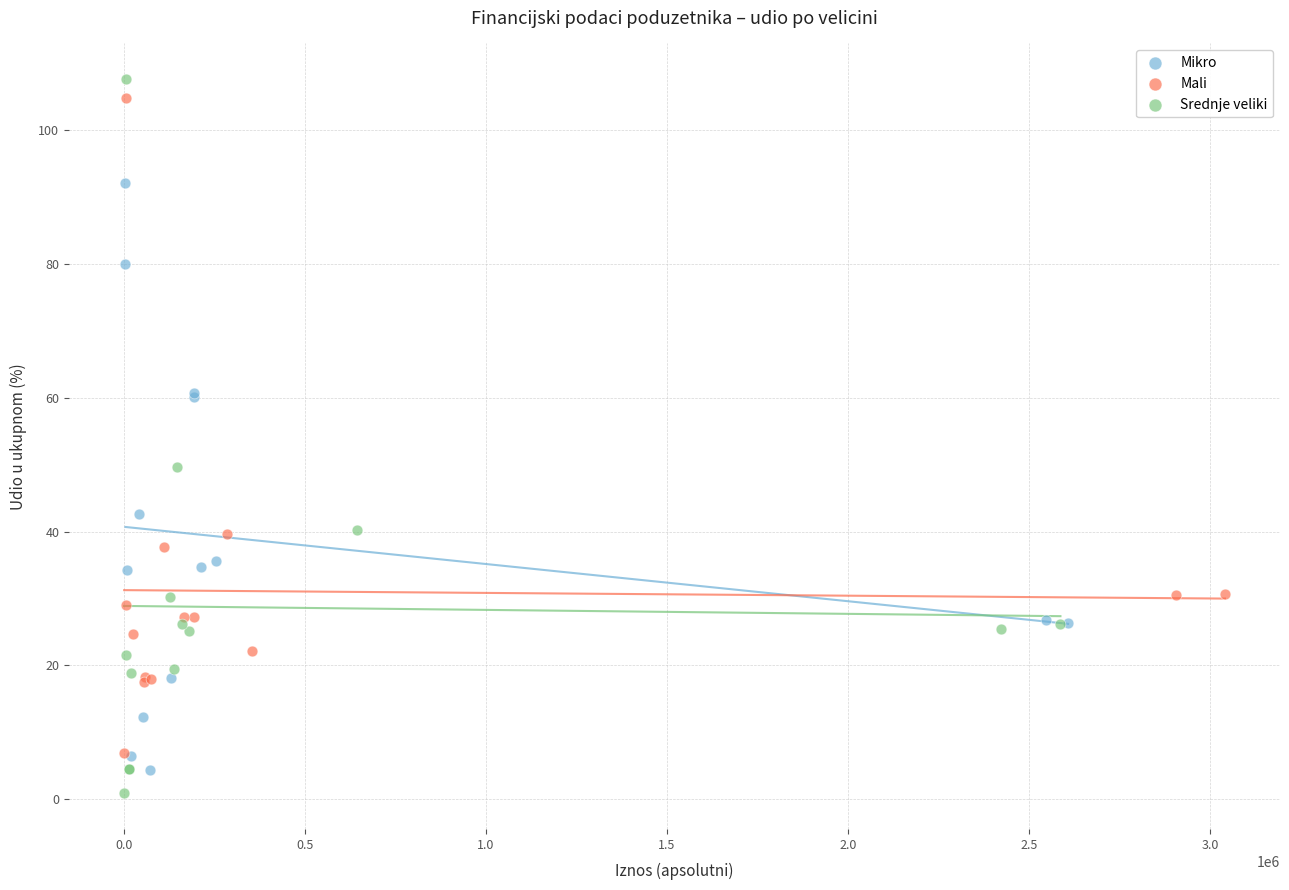

Which series reaches the maximum Y coordinate?

Srednje veliki